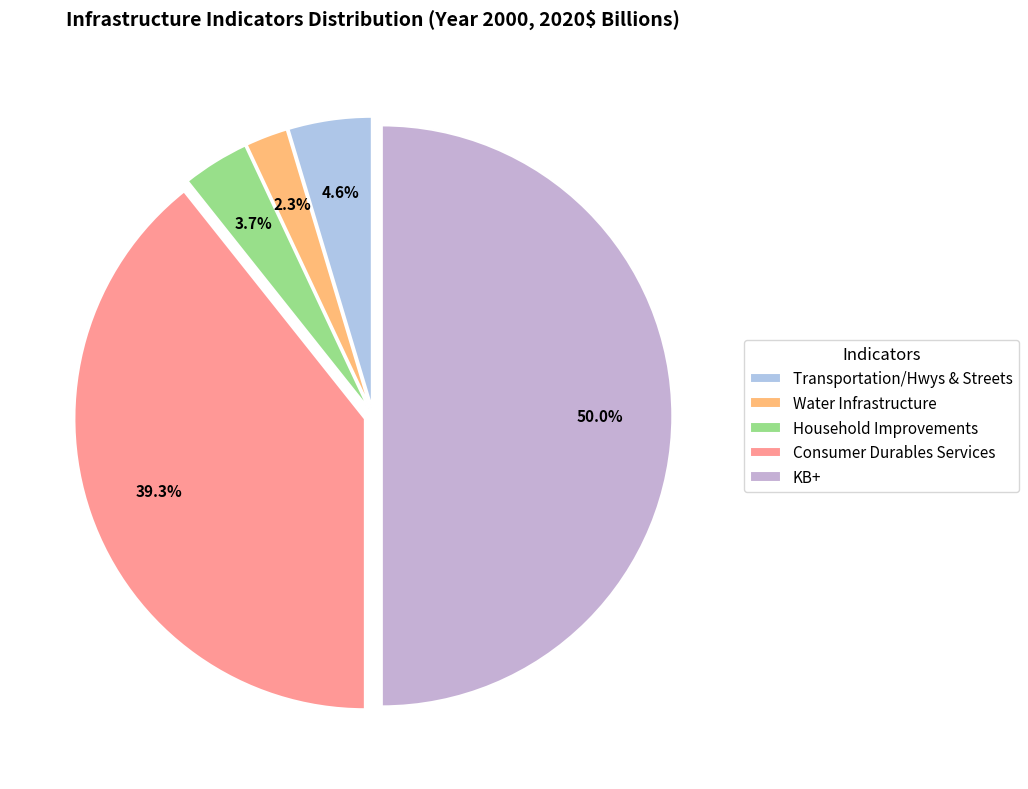

To the nearest percent, what is the difference between the Consumer Durables Services and Water Infrastructure slice percentages?

37%